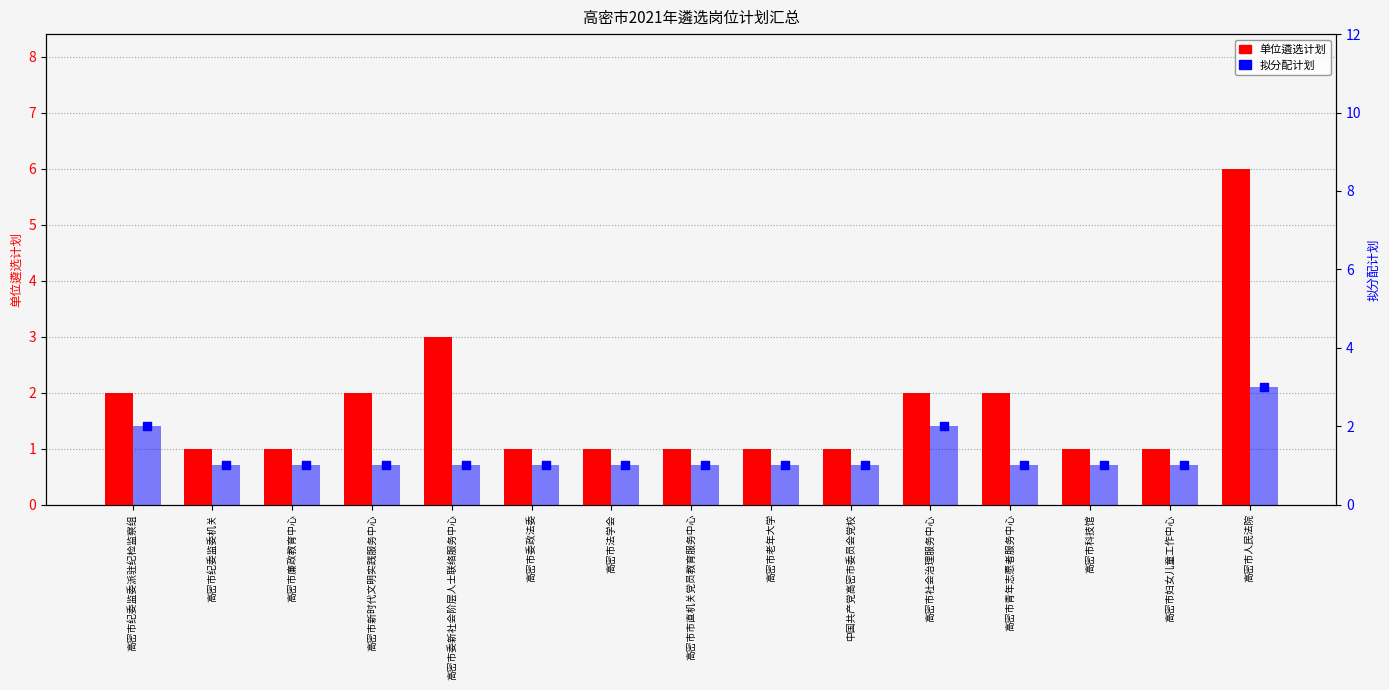

At which category is the sum across all series the highest?

高密市人民法院